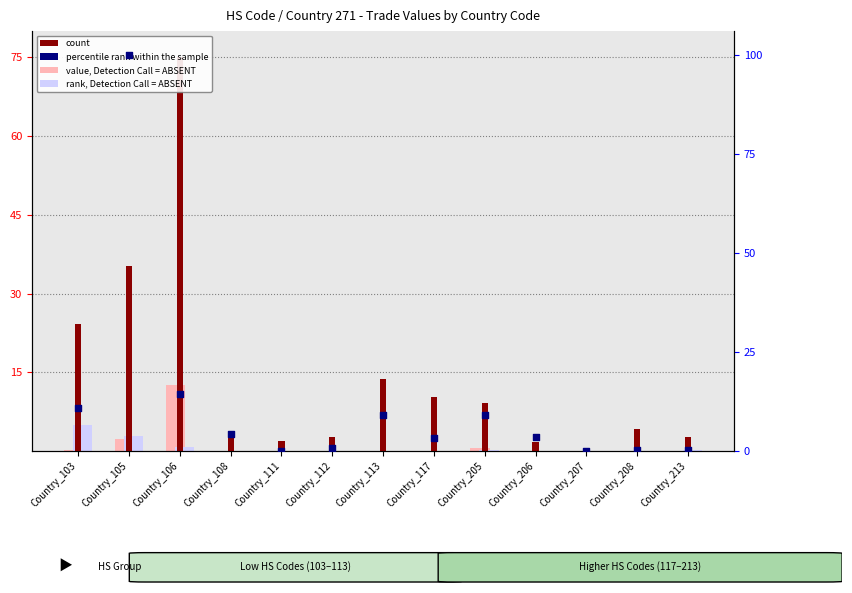

Is the value of value, Detection Call = ABSENT at Country_105 greater than the value of percentile rank within the sample at Country_112?

Yes